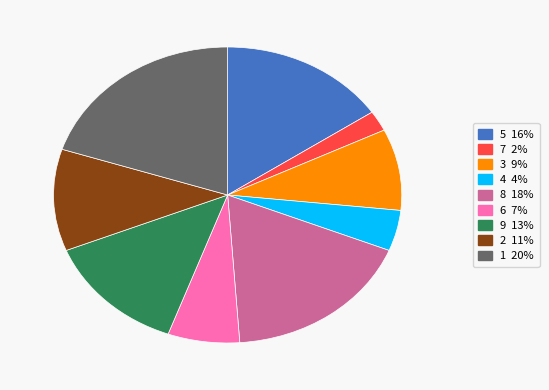

Rank the categories by value from lowest to highest.

7, 4, 6, 3, 2, 9, 5, 8, 1